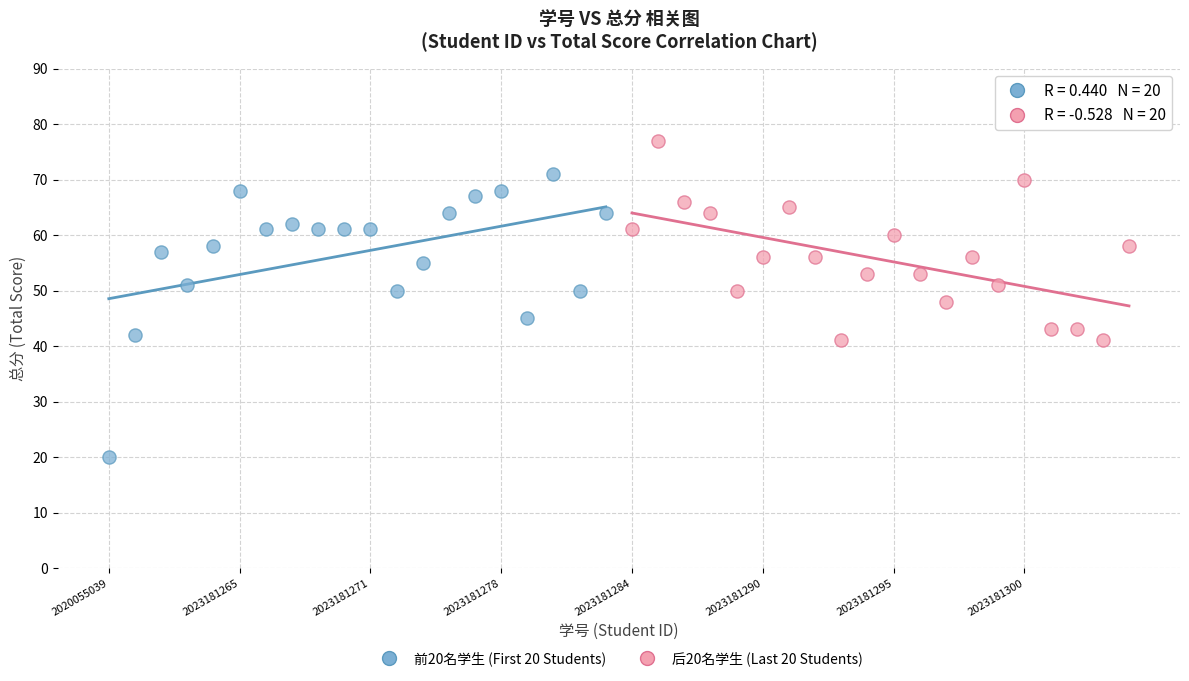

Which series has the widest spread of Y values?

前20名学生 (First 20 Students)